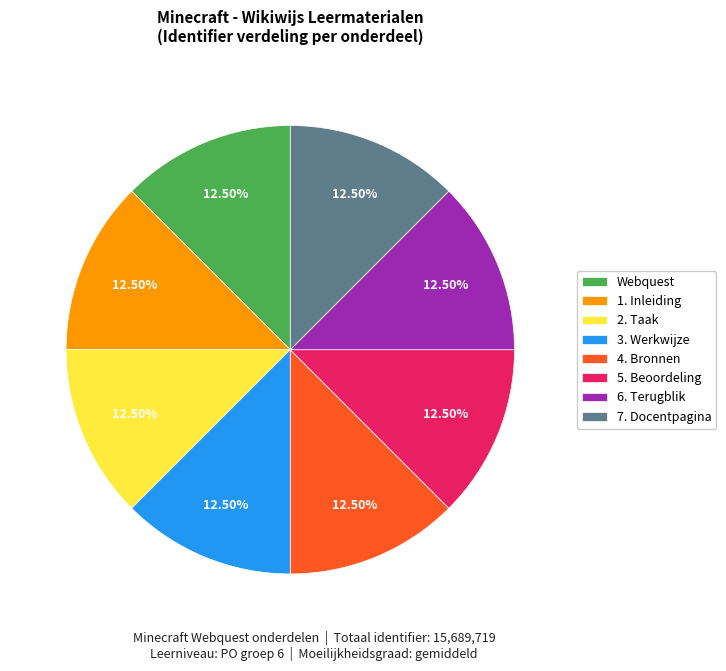

Approximately how many times larger is the value at Webquest compared to 1. Inleiding?

1.0